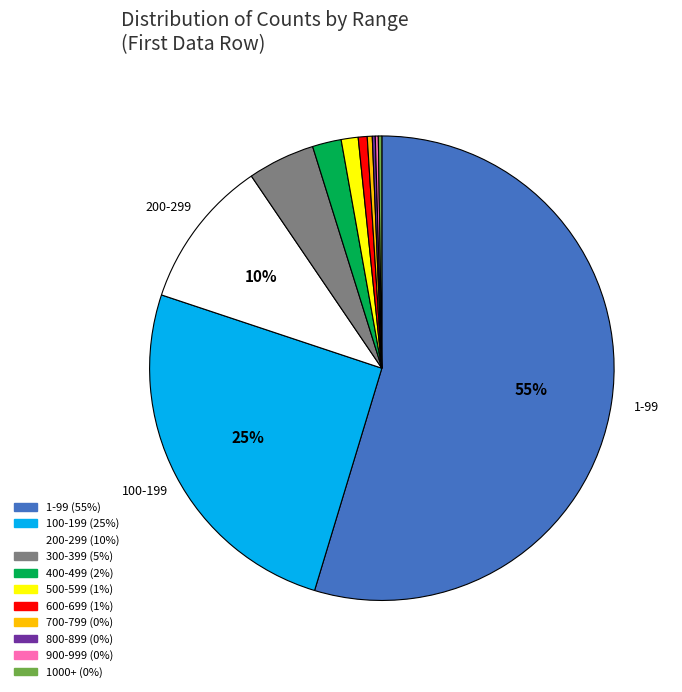

Which category has the biggest portion of the pie?

1-99